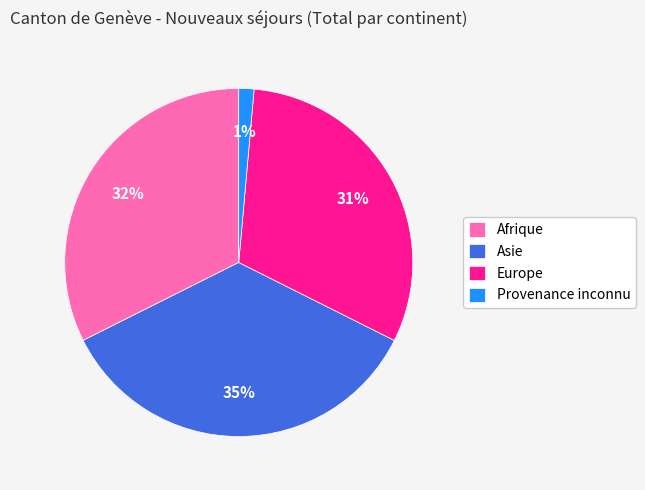

Rank the categories by value from highest to lowest.

Asie, Afrique, Europe, Provenance inconnu